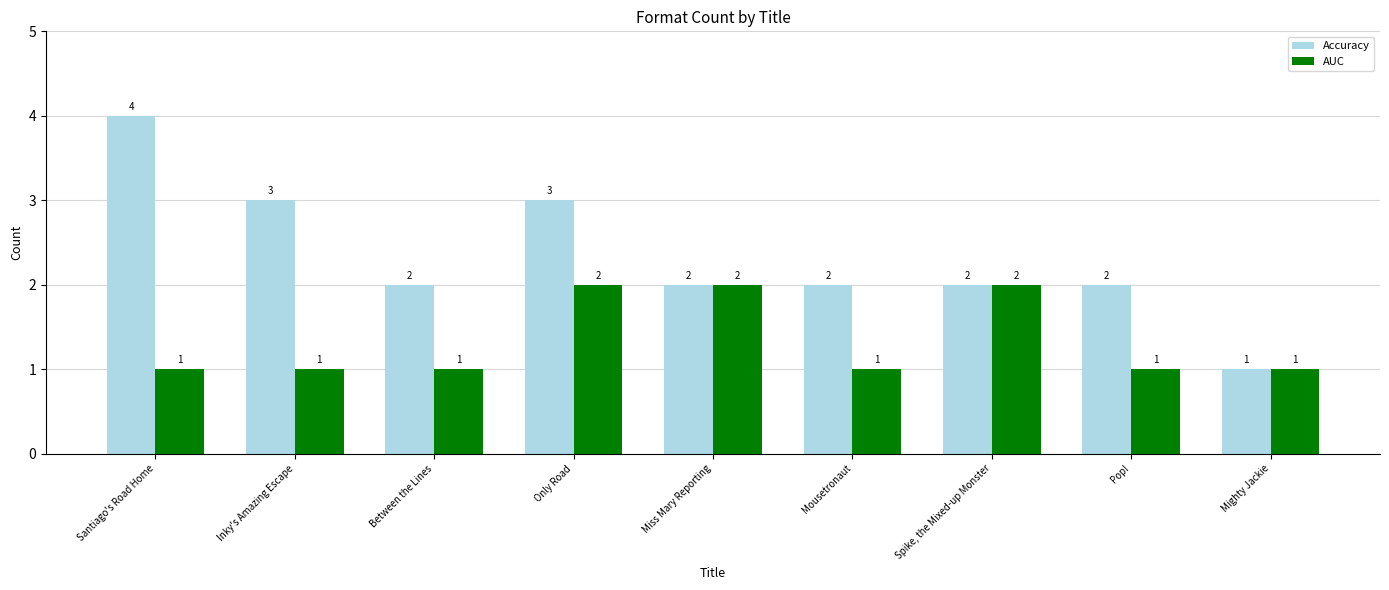

How many distinct data groups are displayed?

2